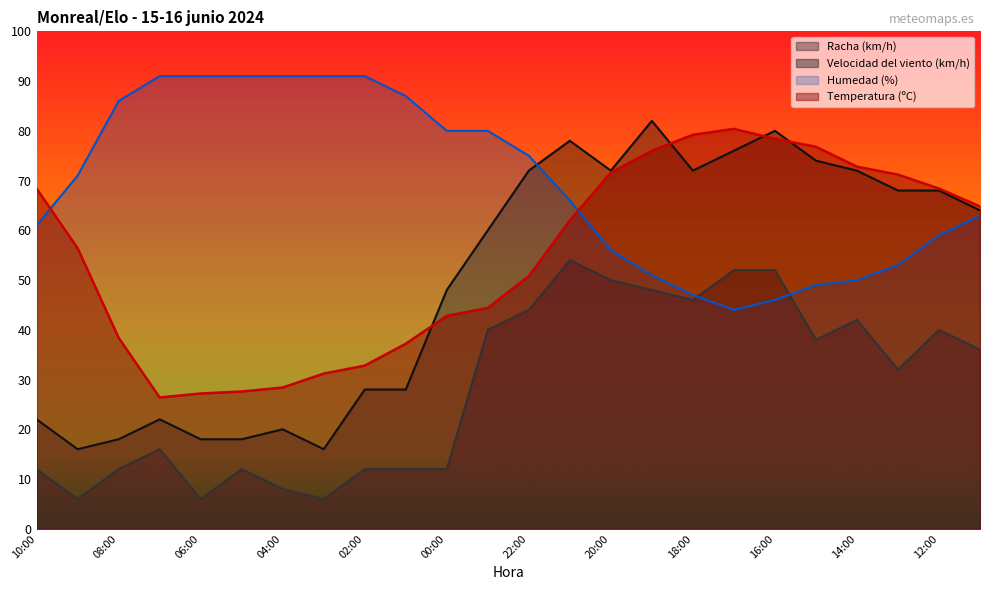

What position from the left is 12:00?

23